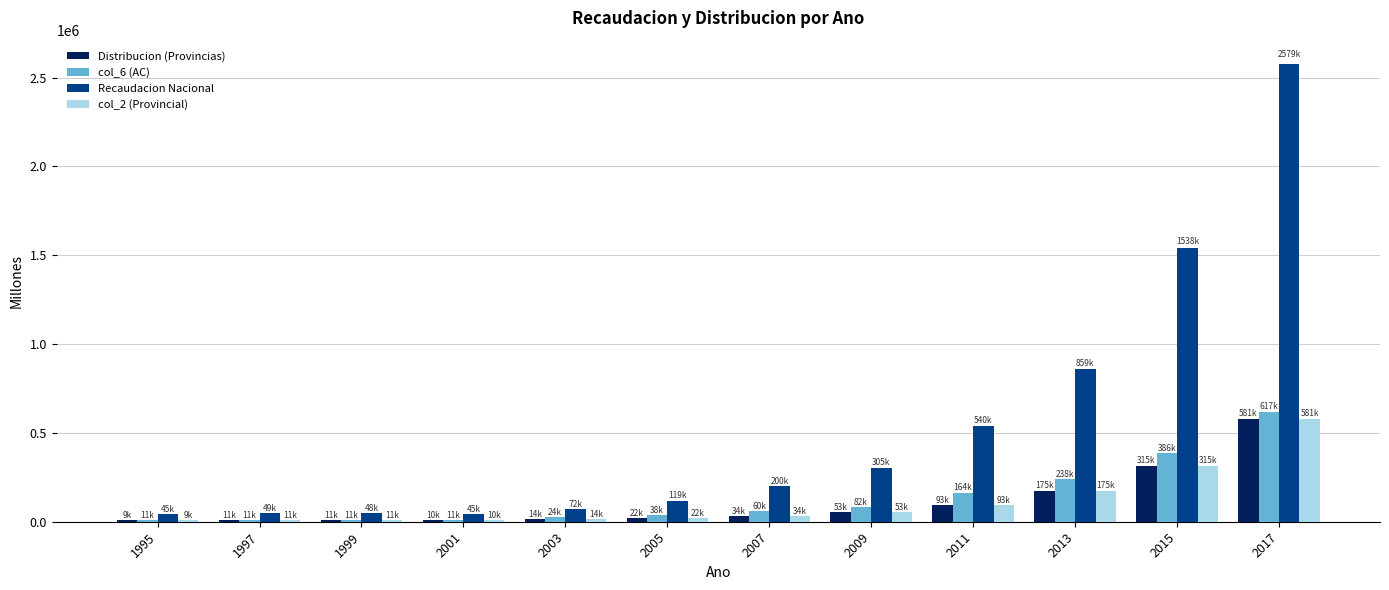

Are the bars grouped side by side (vs. stacked)?

Yes